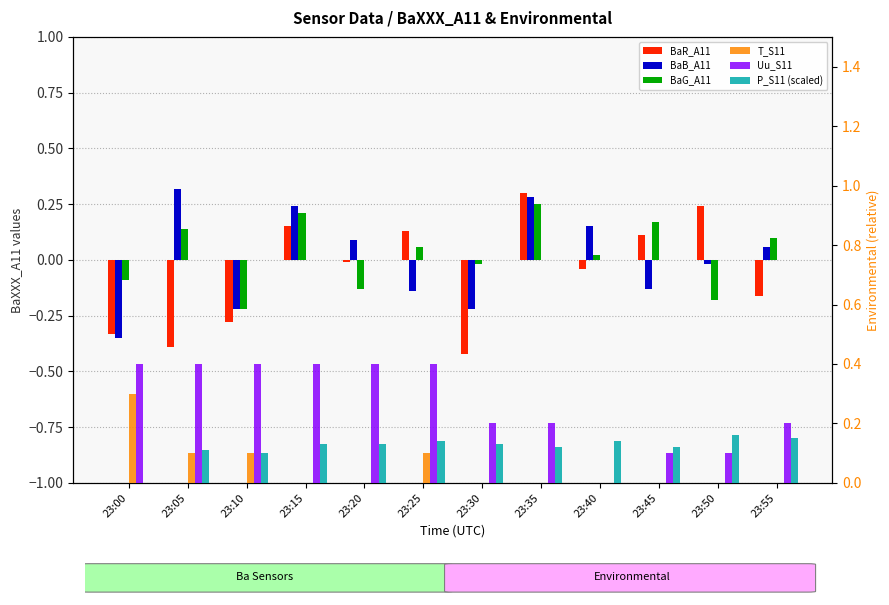

The value of T_S11 at 23:15 is 0.0. True or false?

True